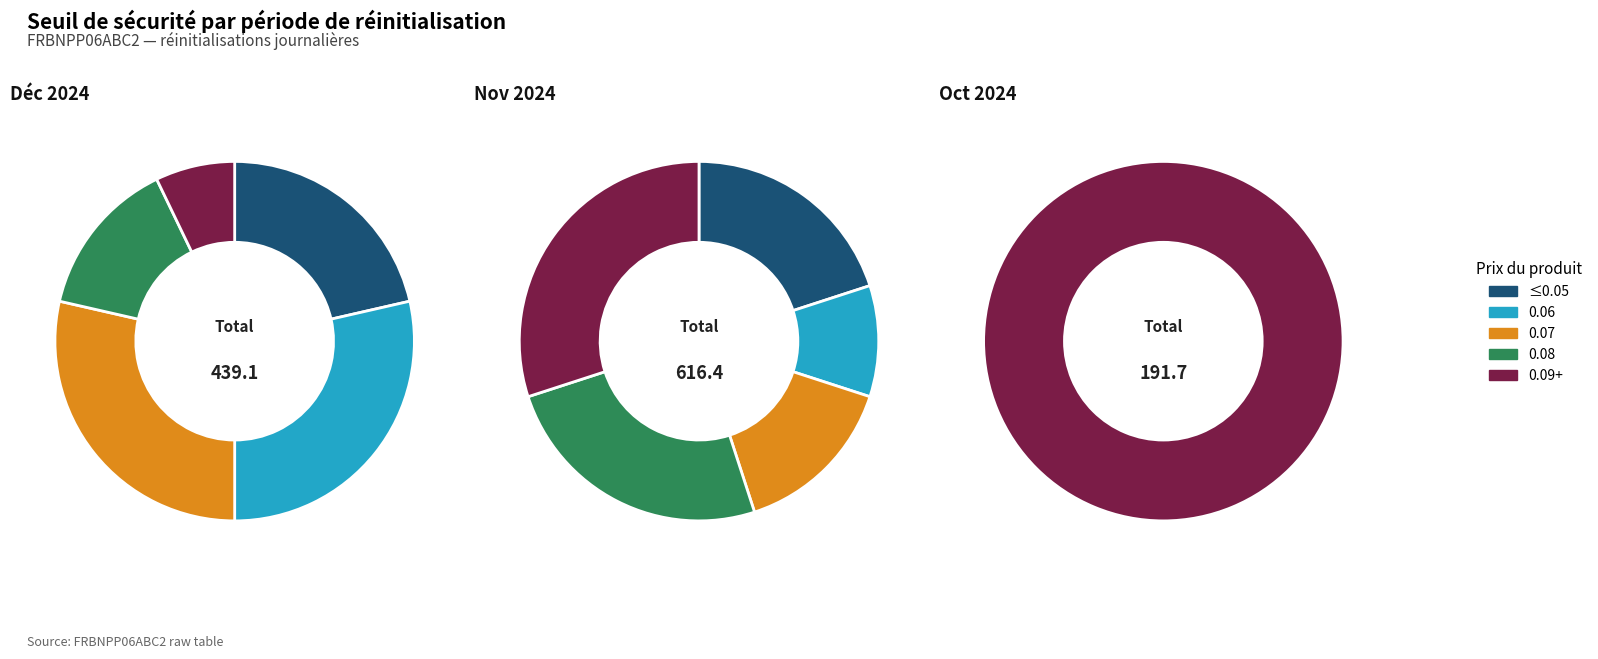

True or false: 37 accounts for 3% of the total.

True